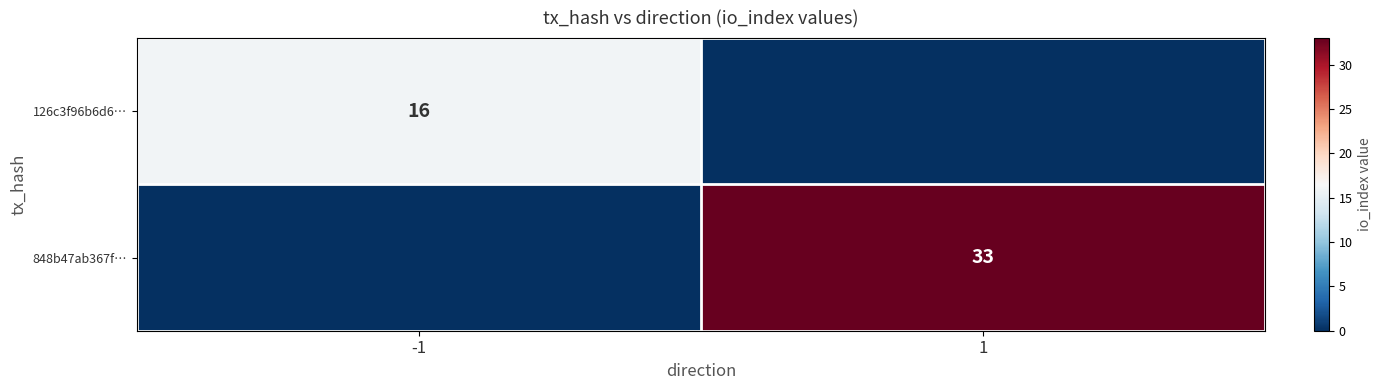

The 848b47ab367f… series shows 33 at 1. True or false?

True